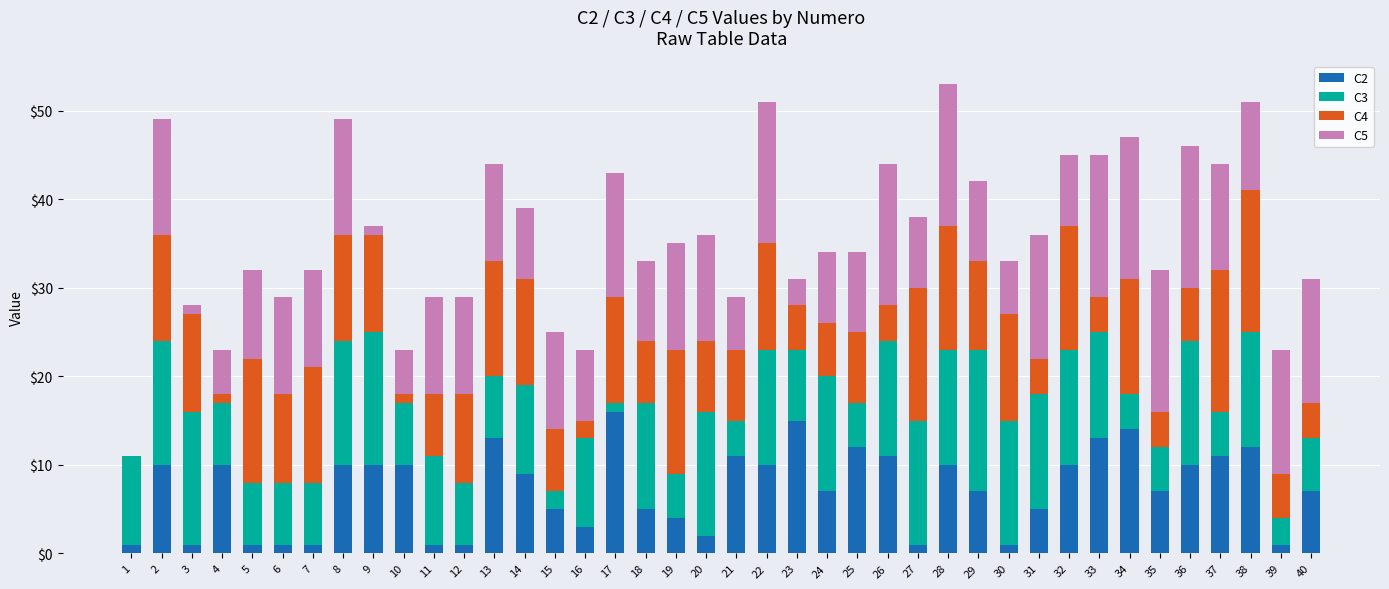

True or false: C2 has a value of 1 at 30.

True